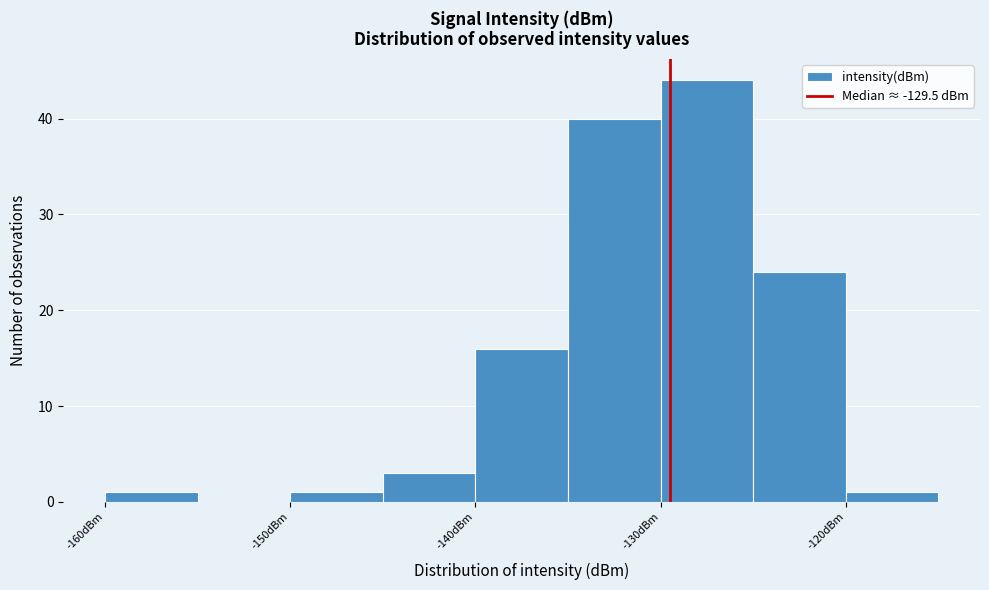

Reading left to right, transcribe this chart: for each bar, give the range it covers on the x-axis and its height. The values are not printed on the chart, so give them approximately, as read against the axis.

-160 to -155: 1
-155 to -150: 0
-150 to -145: 1
-145 to -140: 3
-140 to -135: 16
-135 to -130: 40
-130 to -125: 44
-125 to -120: 24
-120 to -115: 1